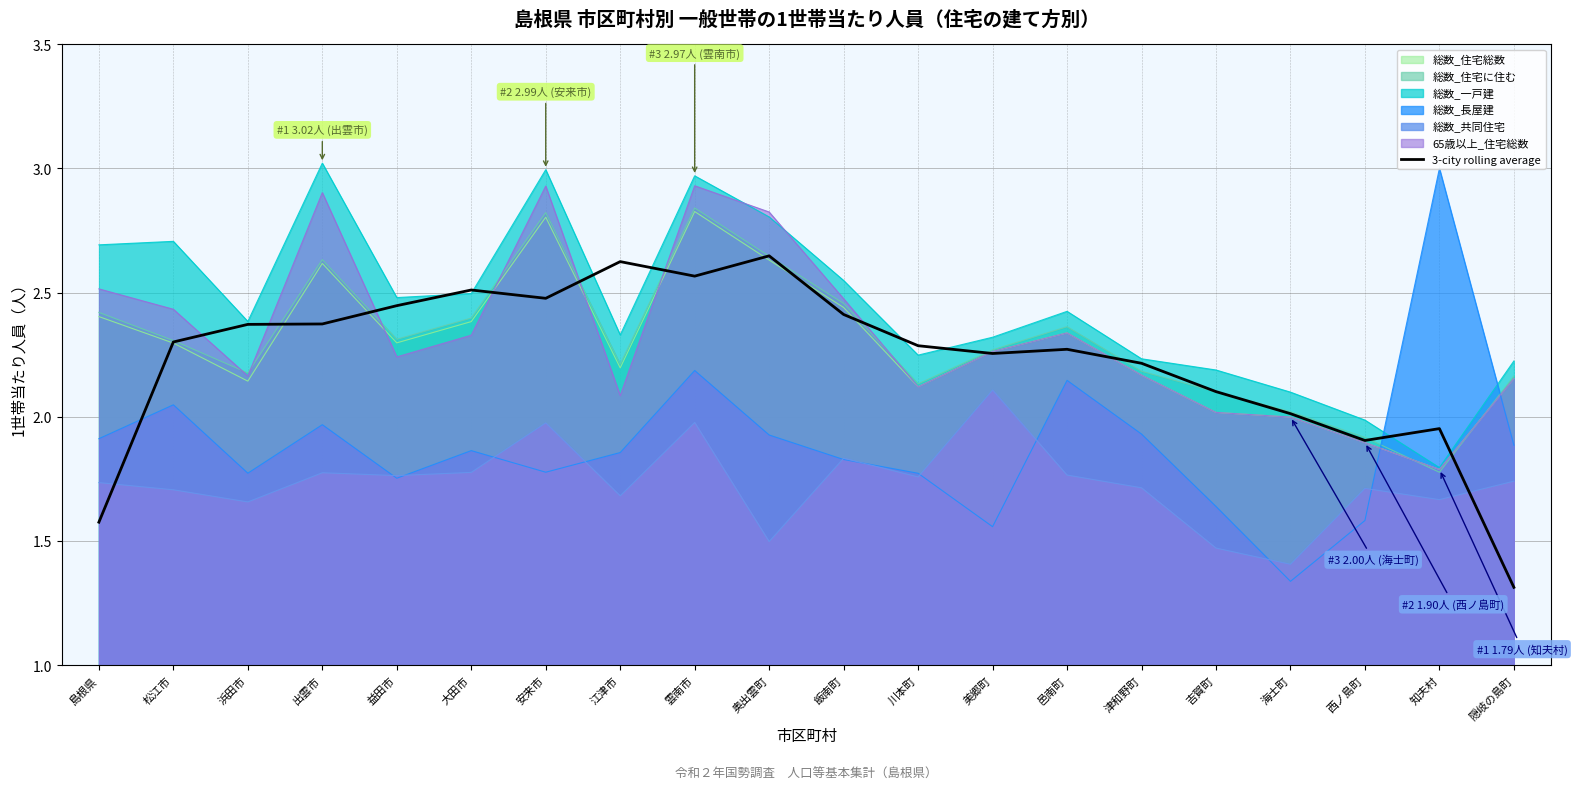

What is the change in value from 益田市 to 吉賀町?

-0.3